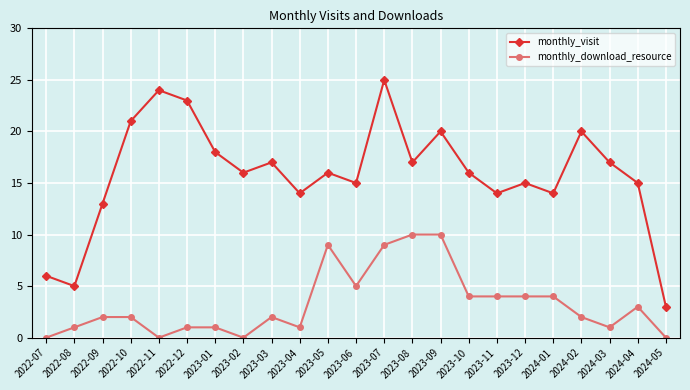

The monthly_visit series shows 14 at 2023-11. True or false?

True